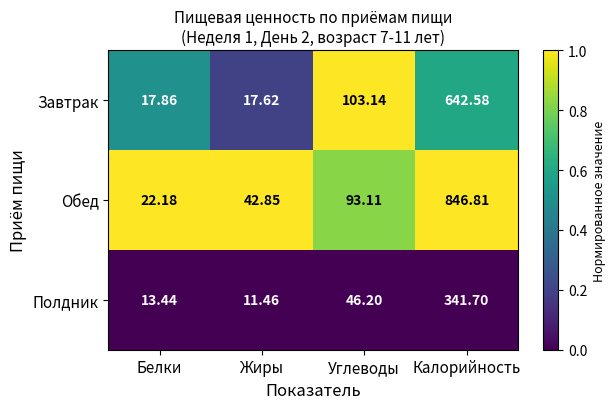

Rank the series at Жиры from lowest to highest value.

Полдник, Завтрак, Обед